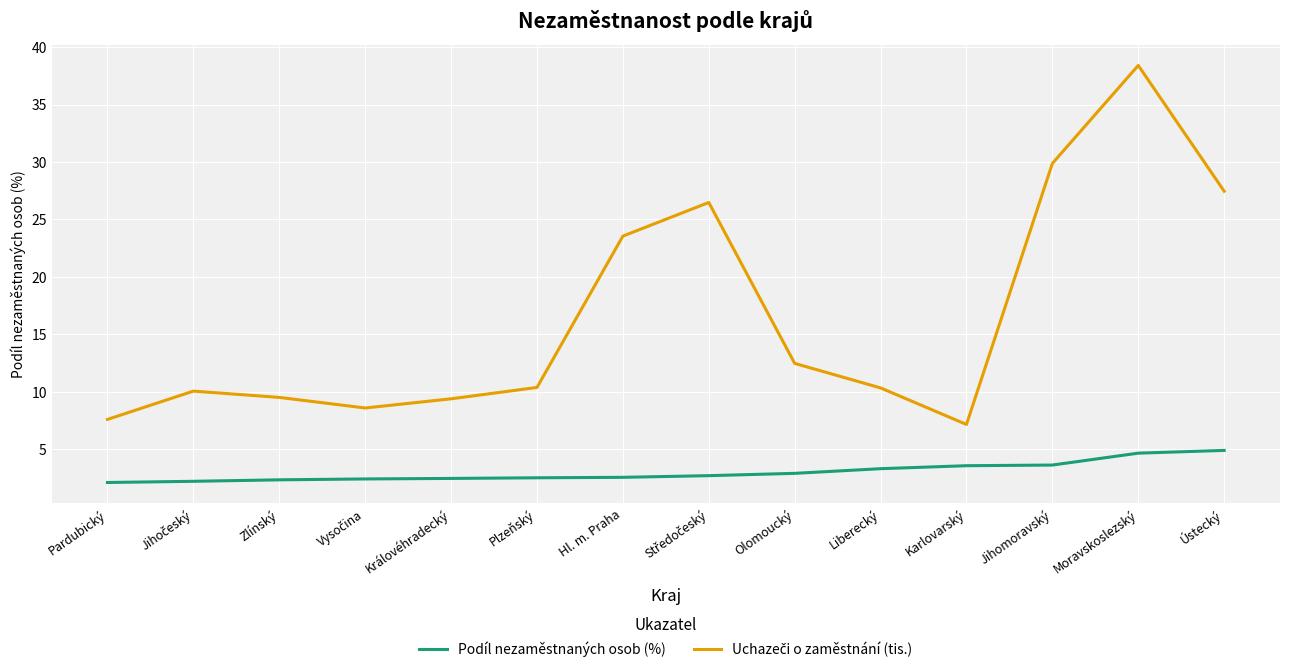

What is the minimum value for Podíl nezaměstnaných osob (%)?

2.1